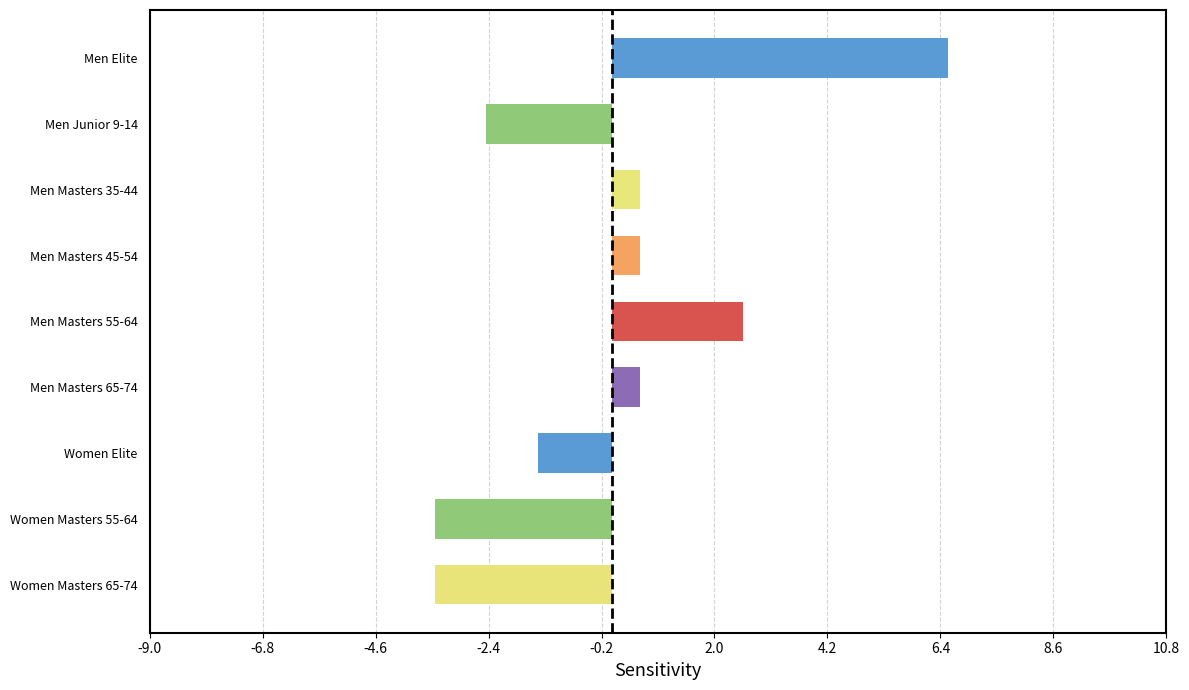

What is the greatest value displayed?

6.6